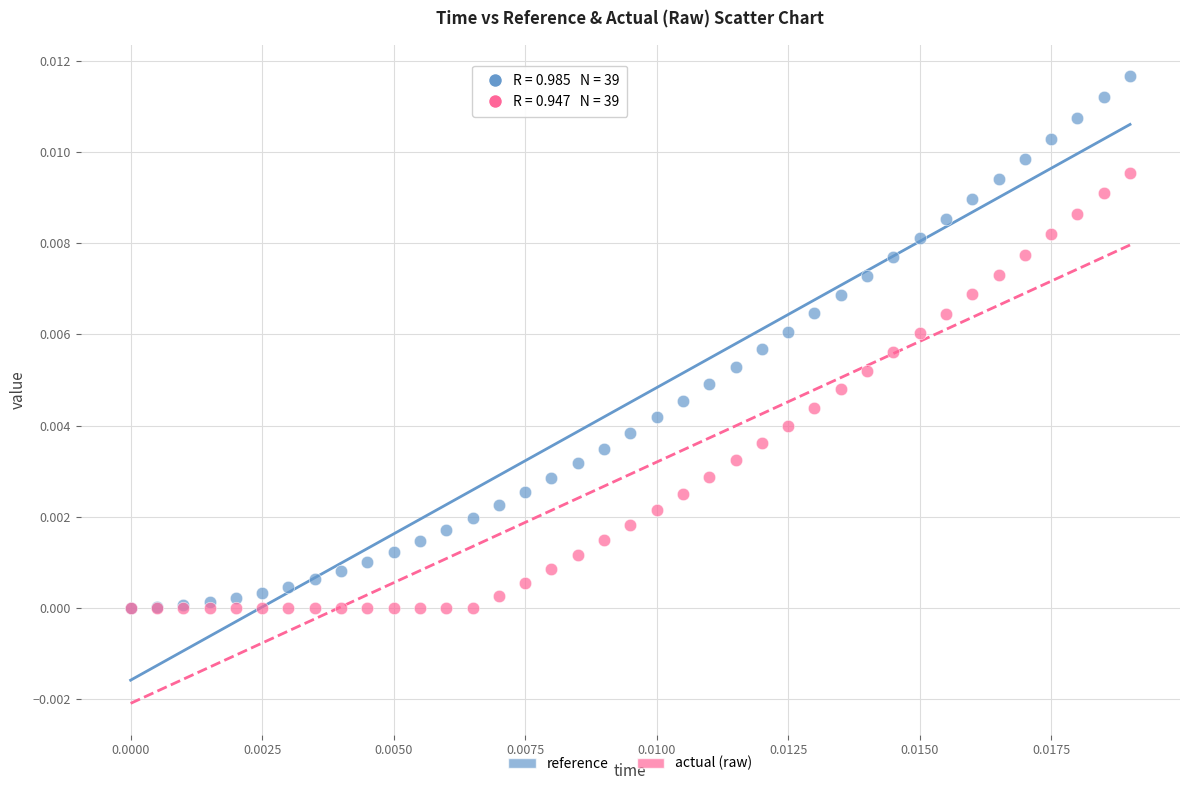

Which series reaches the maximum Y coordinate?

reference